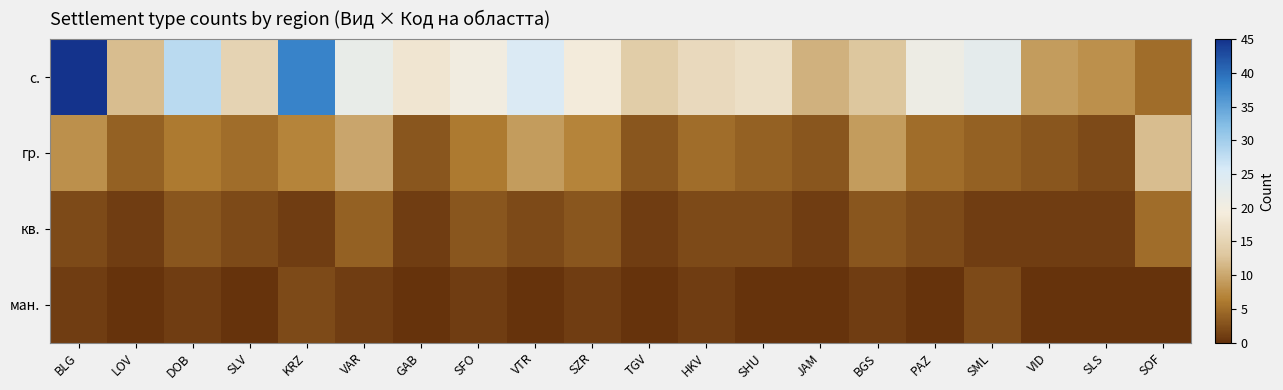

Between SLV and PAZ, which is larger?

PAZ